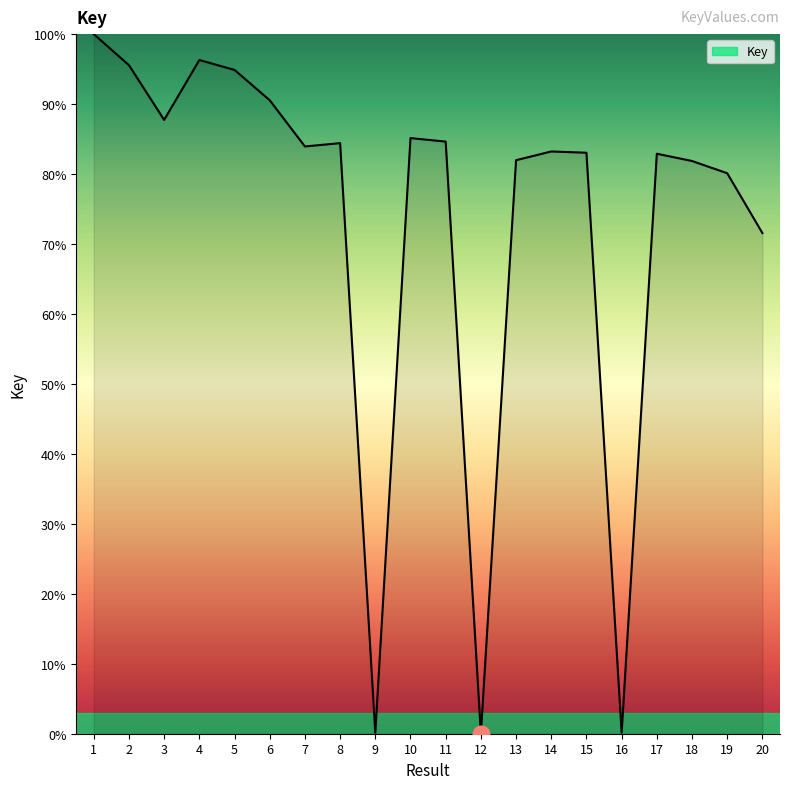

What is the greatest value displayed?

100.0